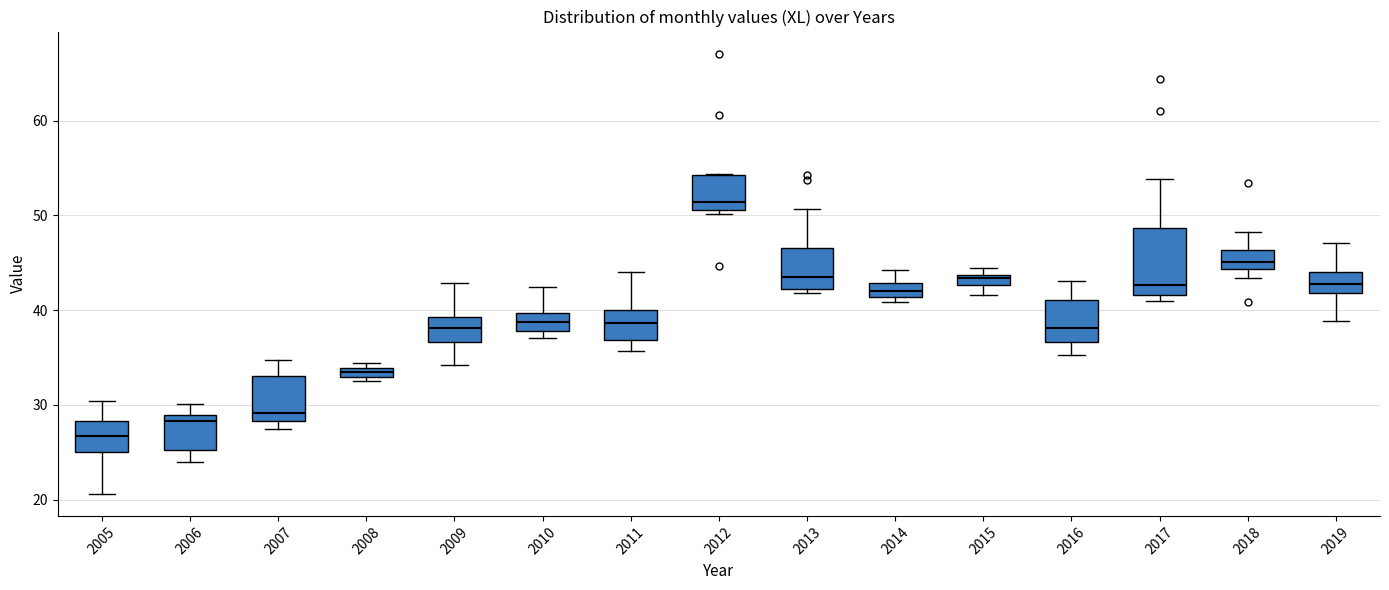

Comparing the boxes themselves (not the whiskers), which one is the tallest?

2017